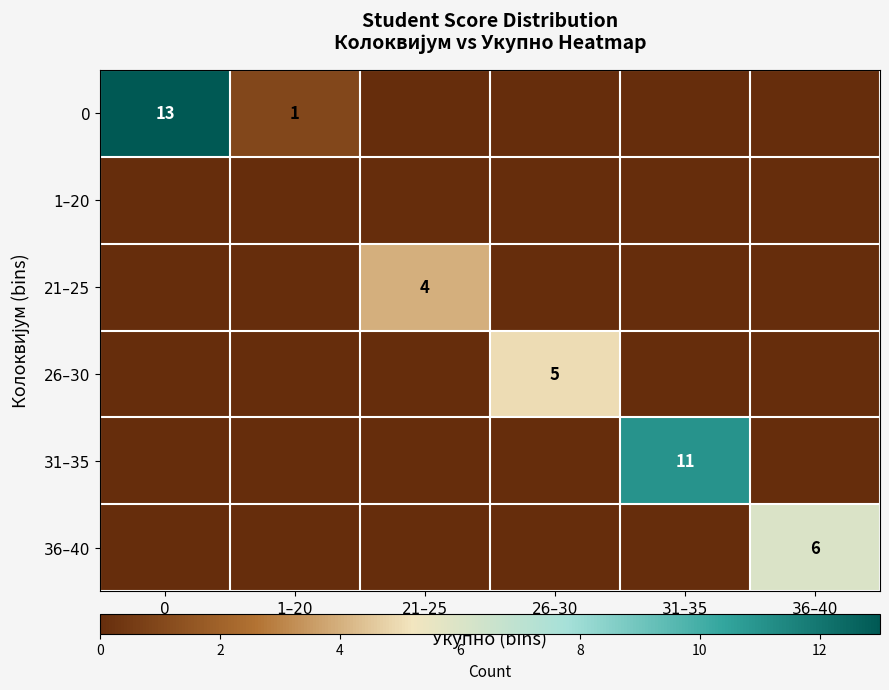

True or false: 0 has a value of 0 at 1–20.

False